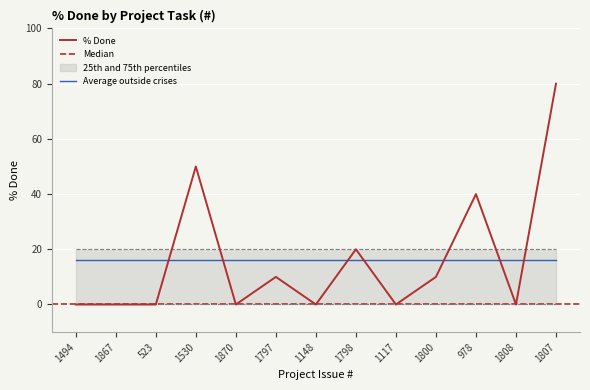

Rank the categories by value from highest to lowest.

1807, 1530, 978, 1798, 1797, 1800, 1494, 1867, 523, 1870, 1148, 1117, 1808